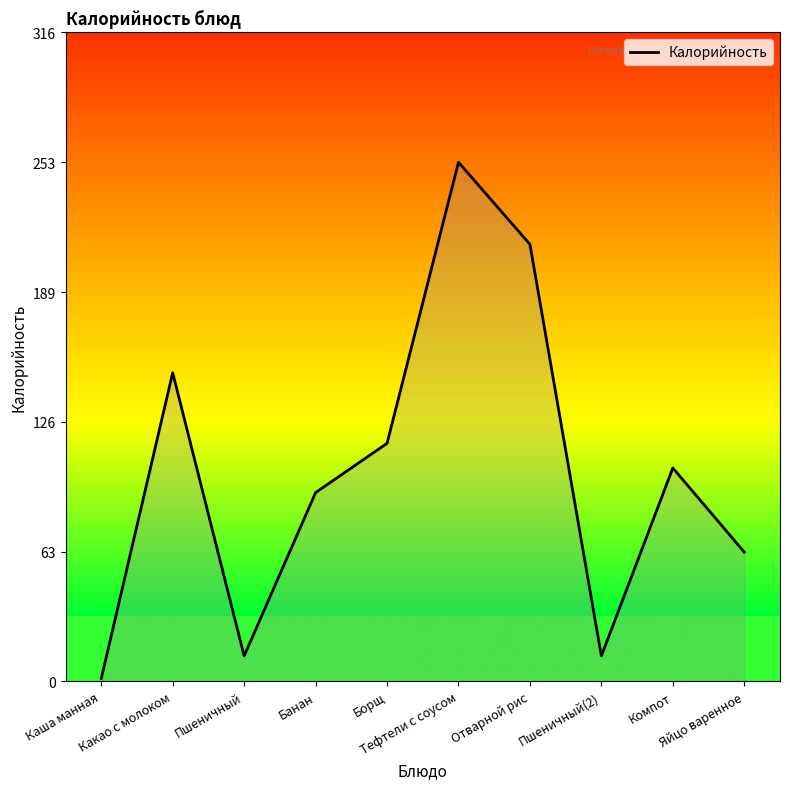

What is the ratio of the value at Пшеничный to the value at Какао с молоком?

0.1